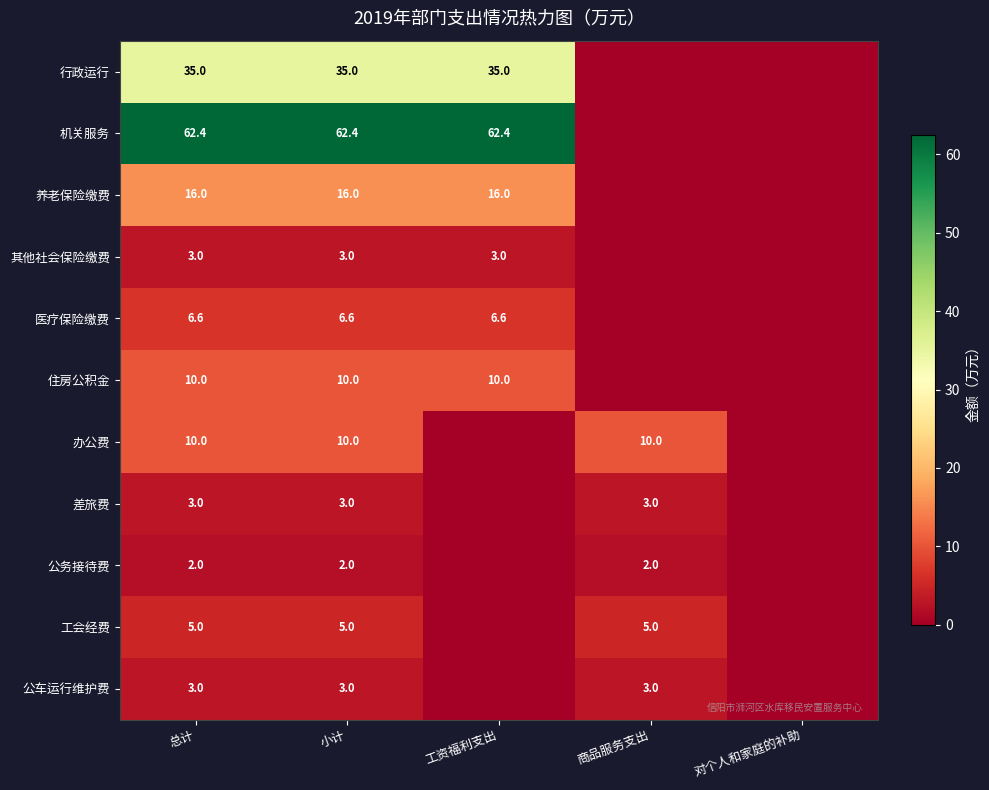

The 公车运行维护费 series shows 1.0 at 工资福利支出. True or false?

False